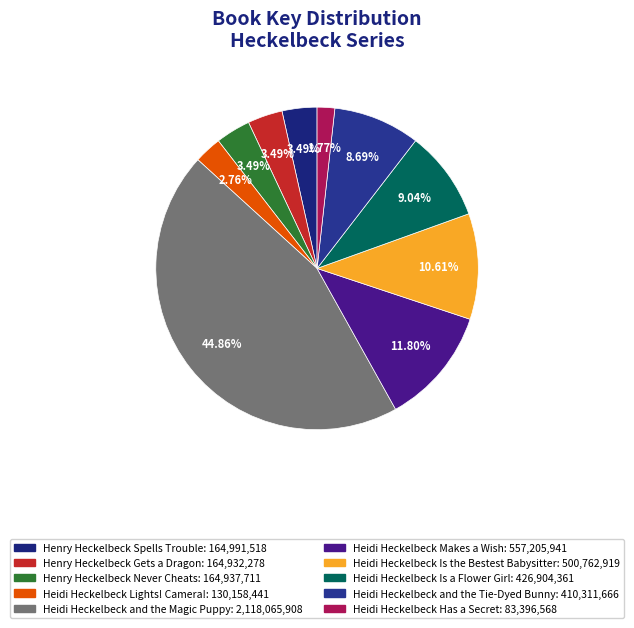

Which category has the biggest portion of the pie?

Heidi Heckelbeck and the Magic Puppy